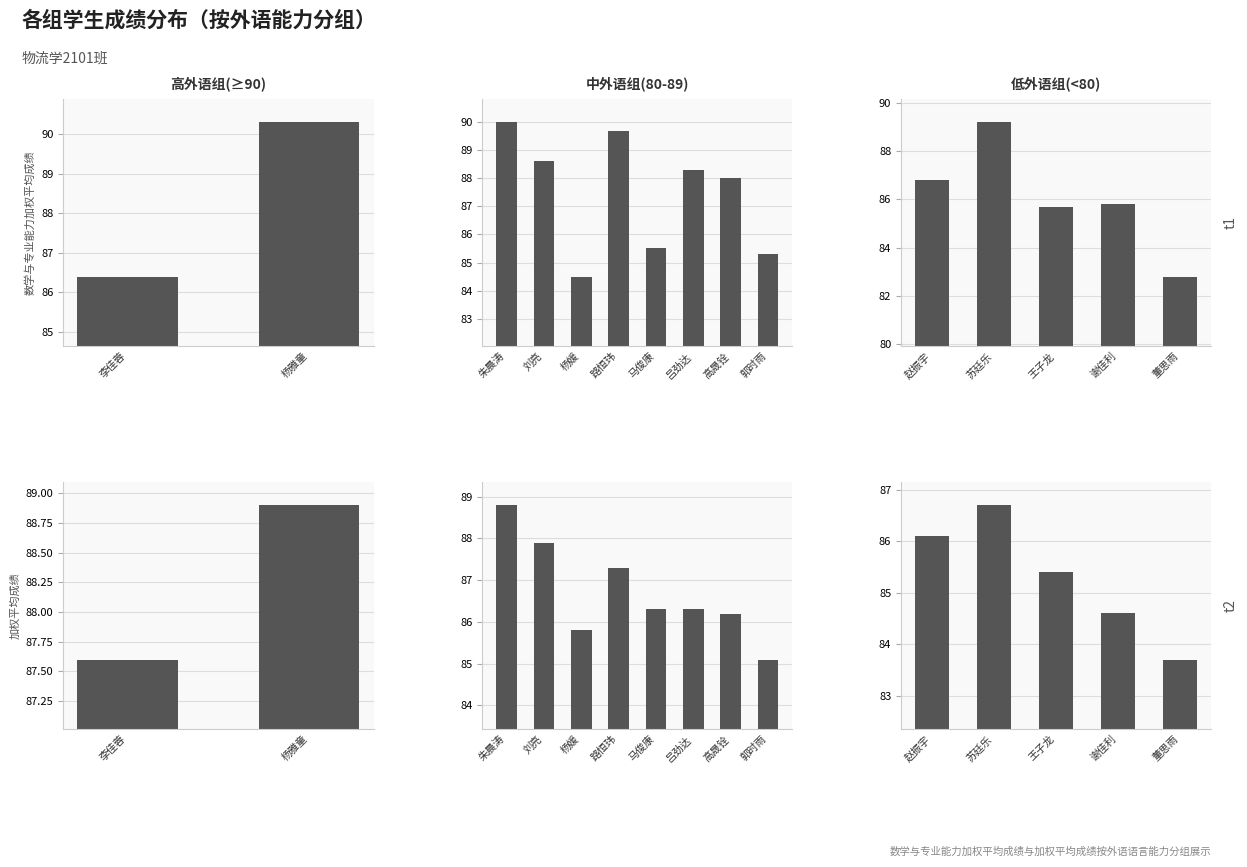

What is the difference between the maximum and minimum values in the 加权平均 series?

3.0